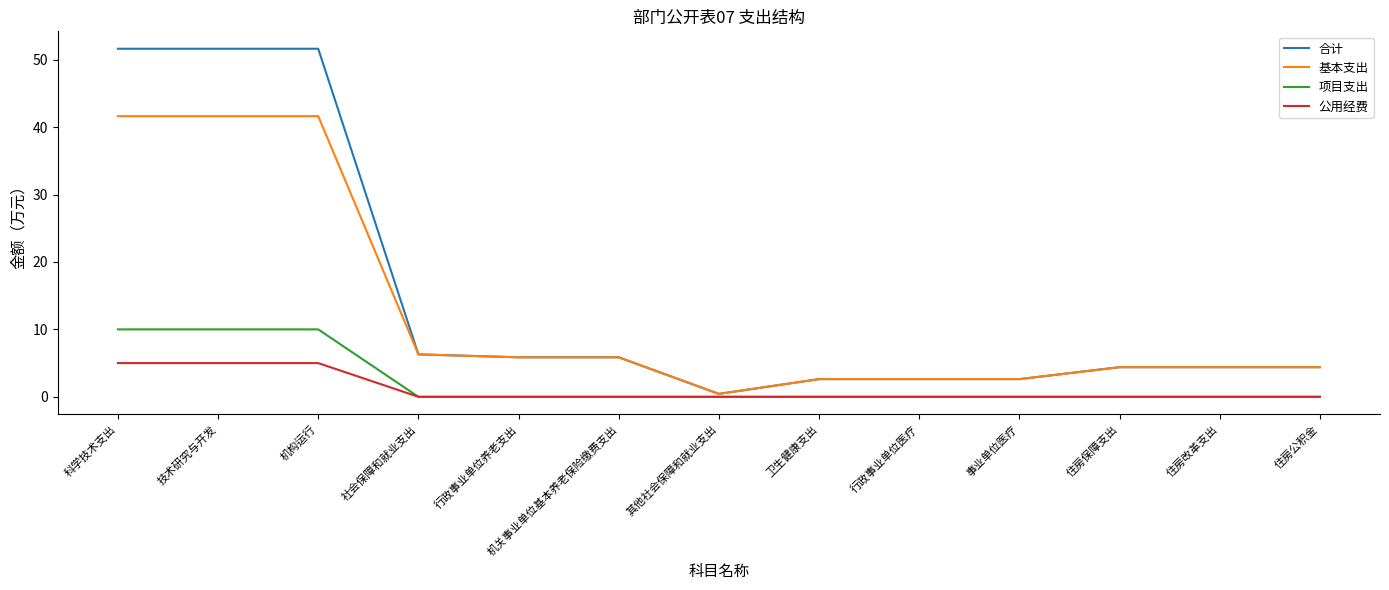

Is the value of 公用经费 at 机构运行 greater than the value of 项目支出 at 技术研究与开发?

No